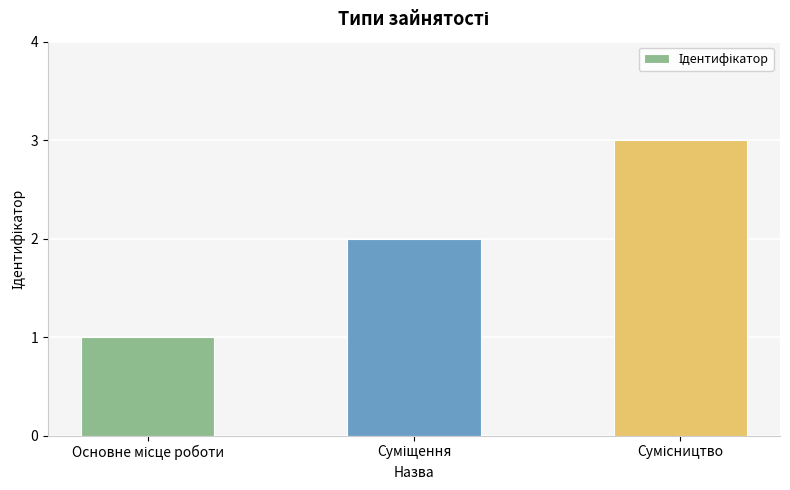

What is the value of the 2nd bar from the left?

2